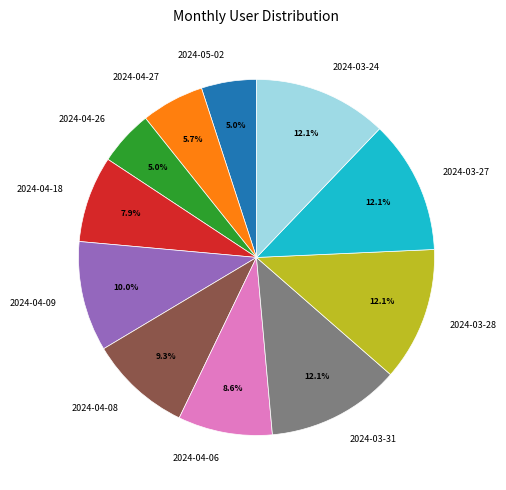

To the nearest percent, what percentage of the pie is 2024-04-27?

6%